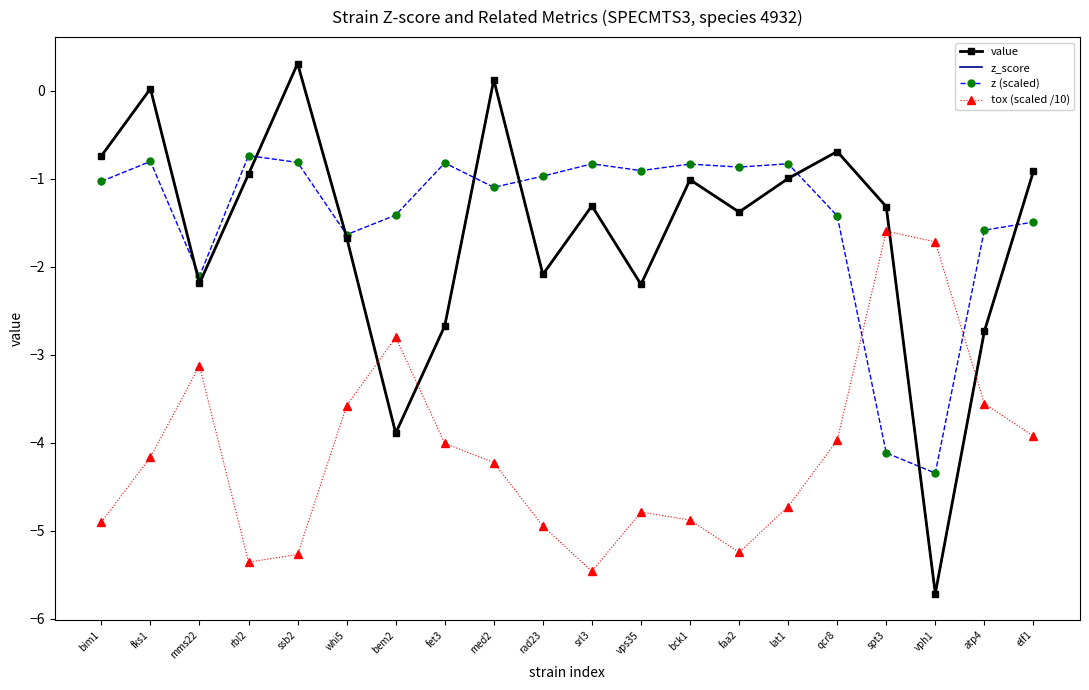

Which series changed the most between bim1 and bem2?

value